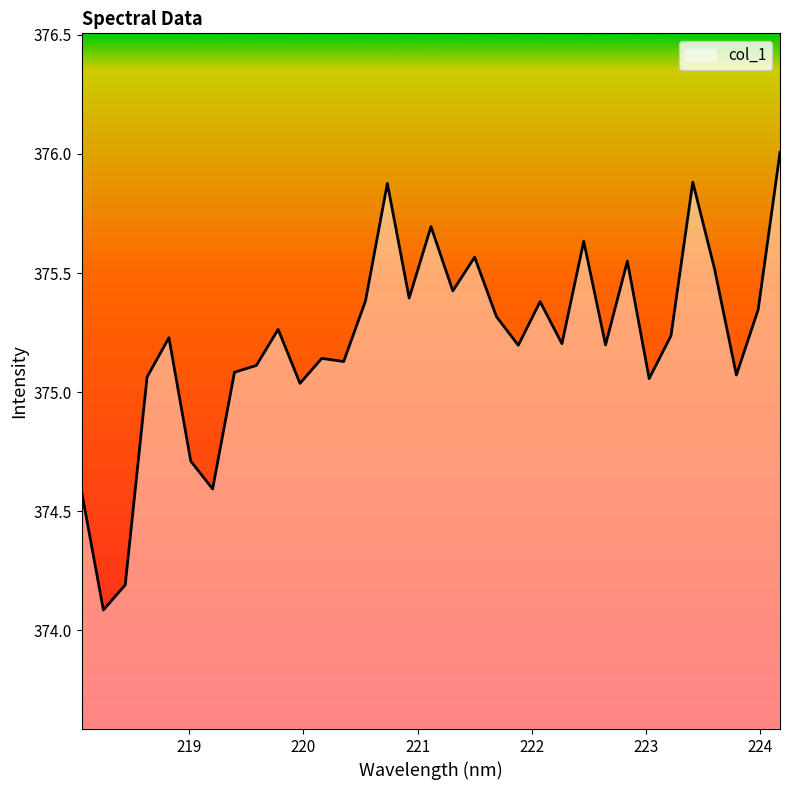

What is the smallest value displayed?

374.1